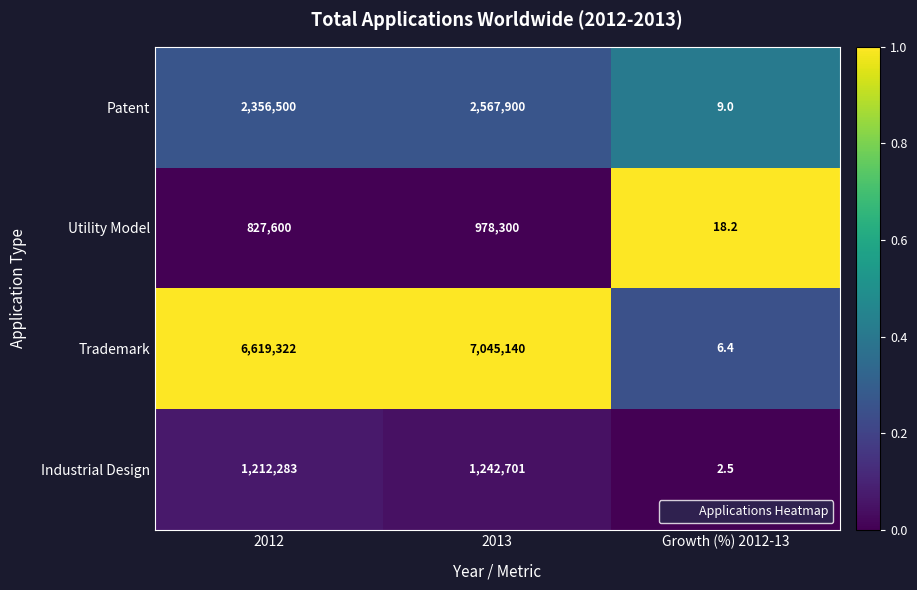

How many values in the Trademark series are below 6619322?

1